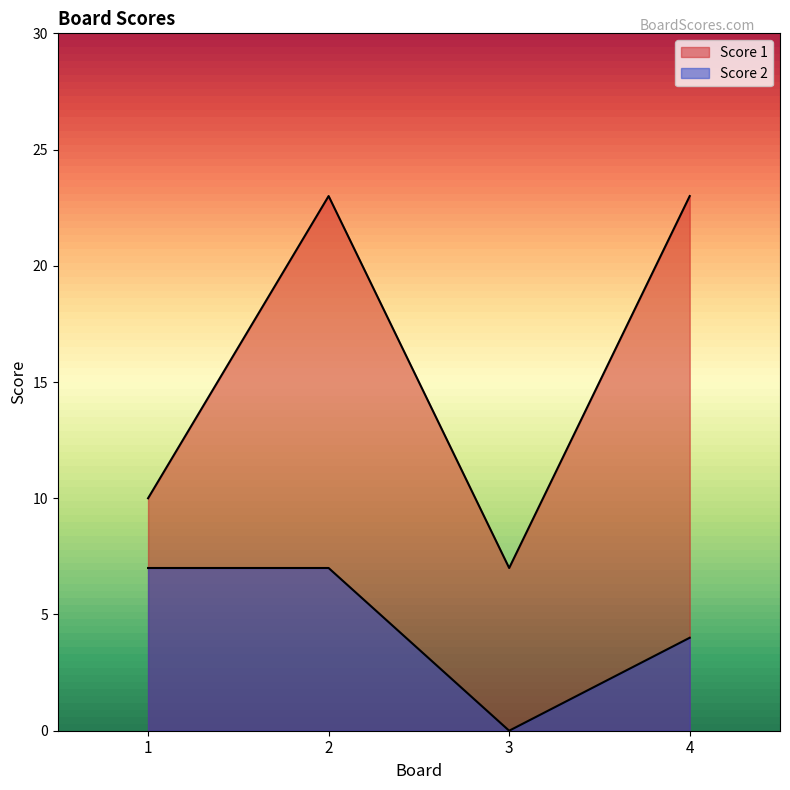

Which has a higher value, 2 or 3?

2